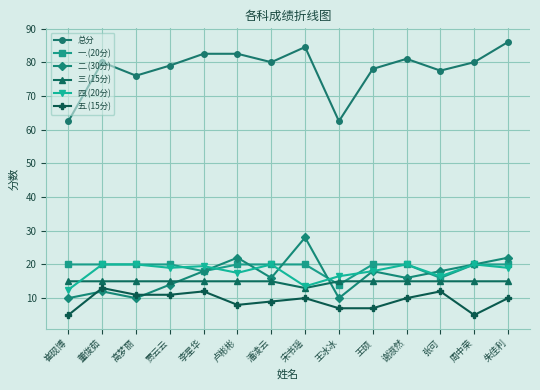

How many distinct data groups are displayed?

6